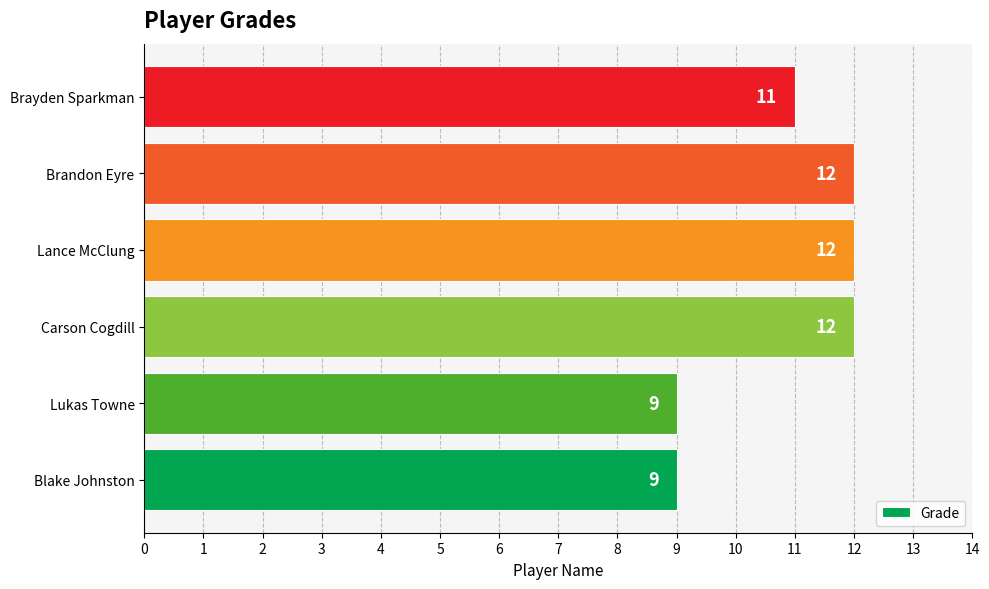

Does the chart contain stacked bars?

No